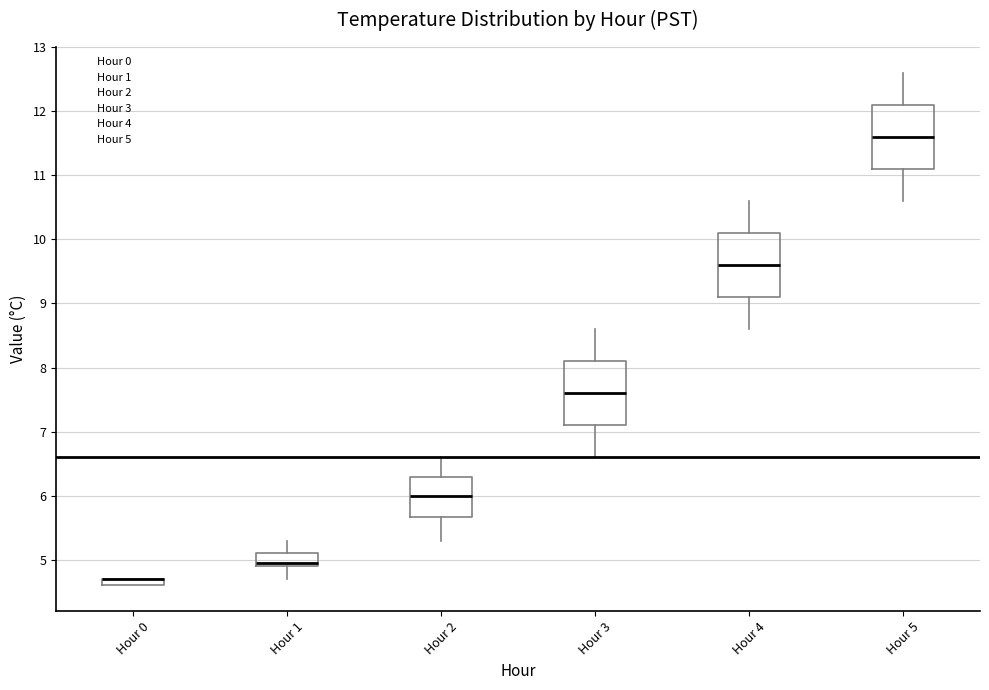

Where does the upper whisker of the box for Hour 5 end on the y-axis? The values are not printed on the chart, so give them approximately, as read against the axis.

12.6